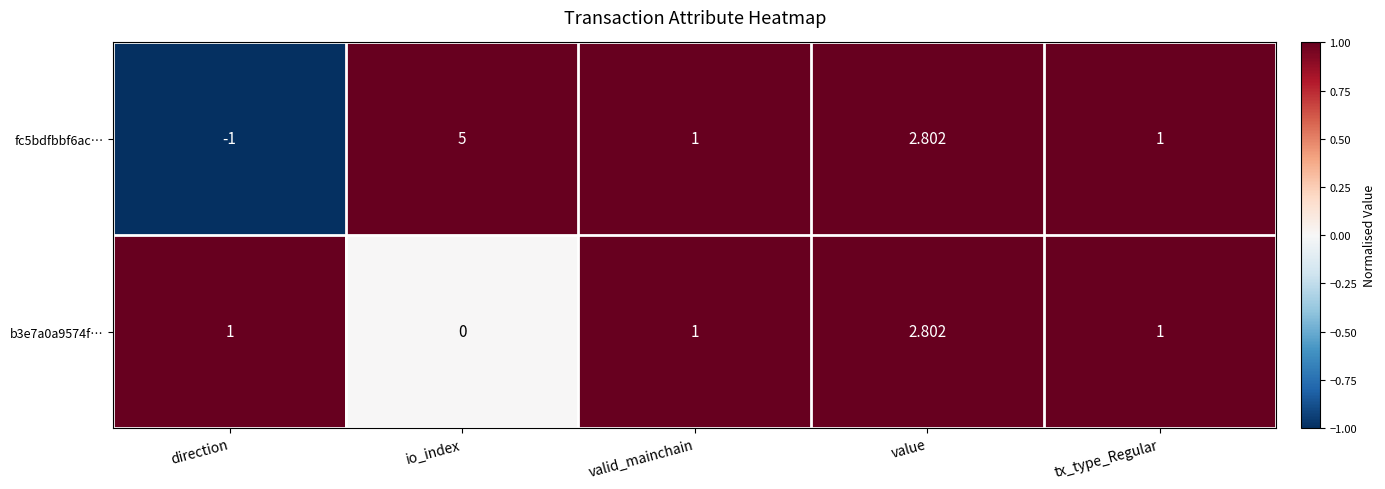

How many values in the fc5bdfbbf6ac… series are below 1?

1